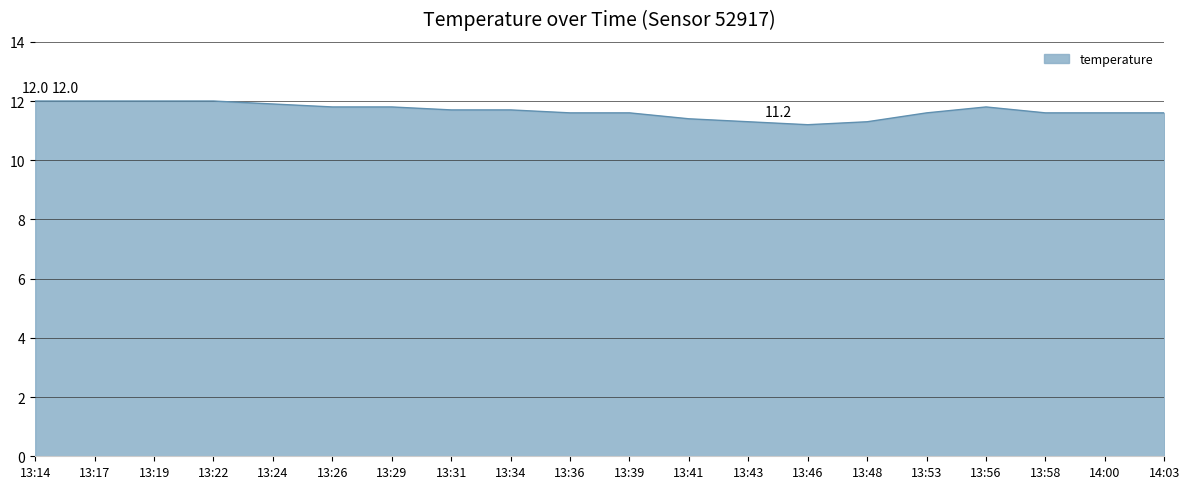

What is the smallest value displayed?

11.2